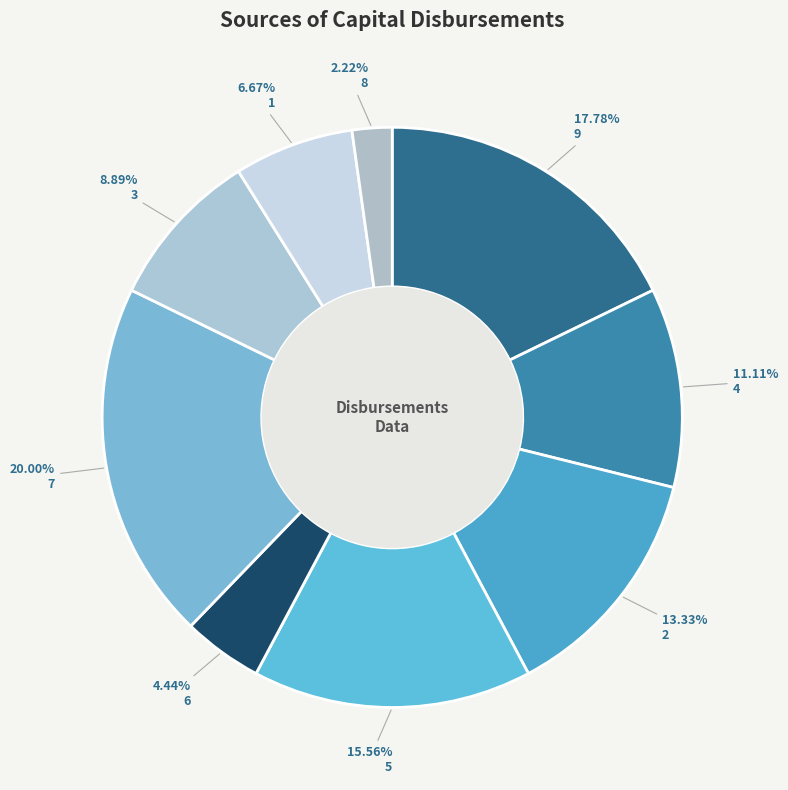

Does 2 account for over 50% of the chart?

No